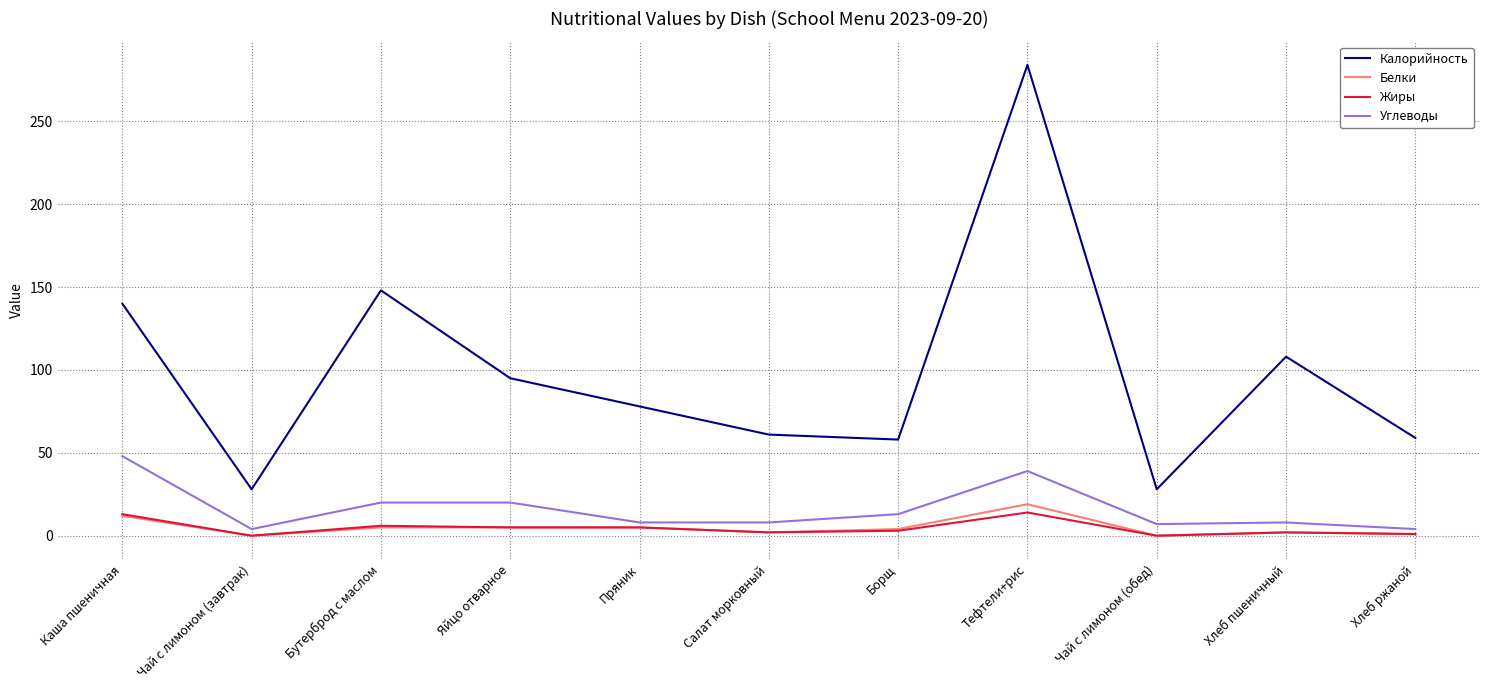

What is the difference between the Белки values at Пряник and Борщ?

1